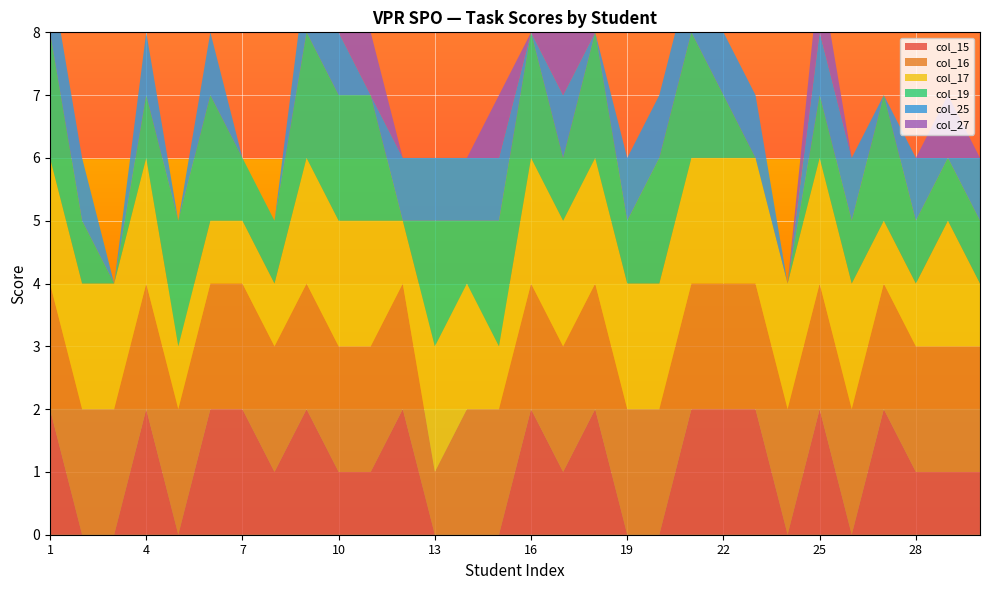

Reading right to left, list all the values displayed in this chart.

col_15: 30=1	29=1	28=1	27=2	26=0	25=2	24=0	23=2	22=2	21=2	20=0	19=0	18=2	17=1	16=2	15=0	14=0	13=0	12=2	11=1	10=1	9=2	8=1	7=2	6=2	5=0	4=2	3=0	2=0	1=2
col_16: 30=2	29=2	28=2	27=2	26=2	25=2	24=2	23=2	22=2	21=2	20=2	19=2	18=2	17=2	16=2	15=2	14=2	13=1	12=2	11=2	10=2	9=2	8=2	7=2	6=2	5=2	4=2	3=2	2=2	1=2
col_17: 30=1	29=2	28=1	27=1	26=2	25=2	24=2	23=2	22=2	21=2	20=2	19=2	18=2	17=2	16=2	15=1	14=2	13=2	12=1	11=2	10=2	9=2	8=1	7=1	6=1	5=1	4=2	3=2	2=2	1=2
col_19: 30=1	29=1	28=1	27=2	26=1	25=1	24=0	23=0	22=1	21=2	20=2	19=1	18=2	17=1	16=2	15=2	14=1	13=2	12=0	11=2	10=2	9=2	8=1	7=1	6=2	5=2	4=1	3=0	2=1	1=2
col_25: 30=1	29=0	28=1	27=0	26=1	25=1	24=0	23=1	22=1	21=1	20=1	19=1	18=0	17=1	16=0	15=1	14=1	13=1	12=1	11=0	10=1	9=1	8=0	7=0	6=1	5=0	4=1	3=0	2=1	1=1
col_27: 30=0	29=1	28=0	27=0	26=0	25=1	24=0	23=0	22=0	21=0	20=0	19=0	18=0	17=1	16=0	15=1	14=0	13=0	12=0	11=1	10=0	9=0	8=0	7=0	6=0	5=0	4=0	3=0	2=0	1=0